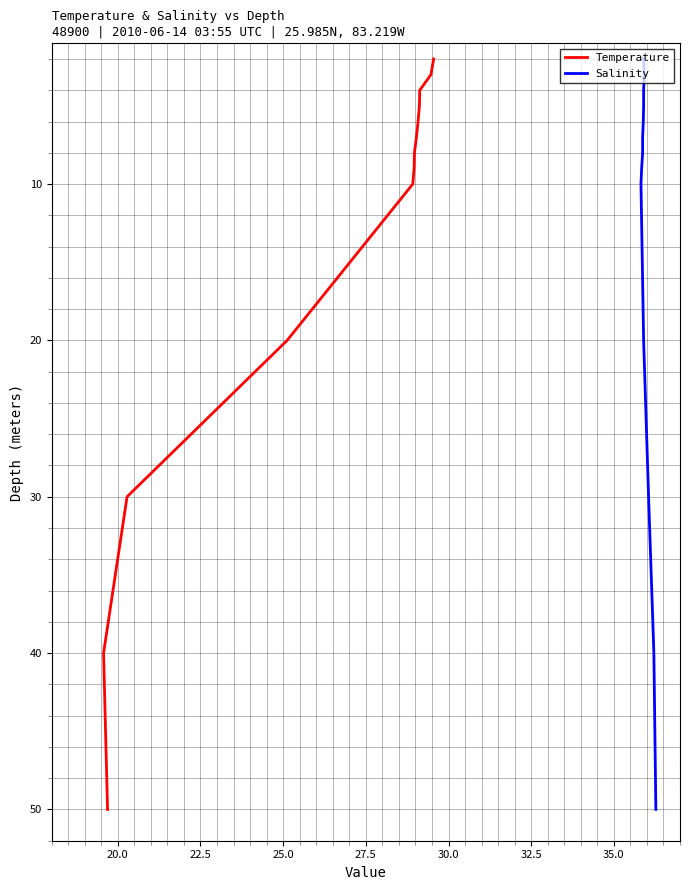

How many categories are shown in the chart?

13